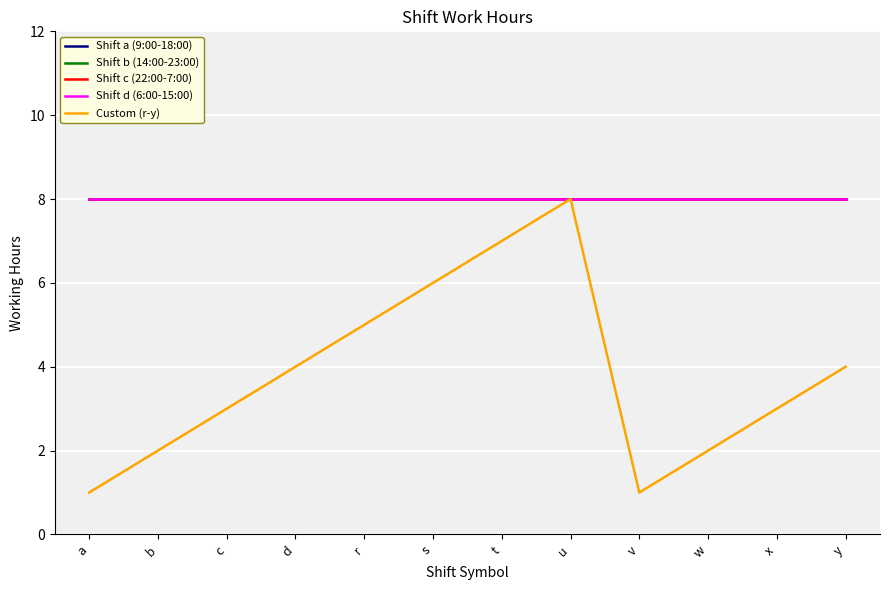

The value of Custom (r-y) at w is 2. True or false?

True